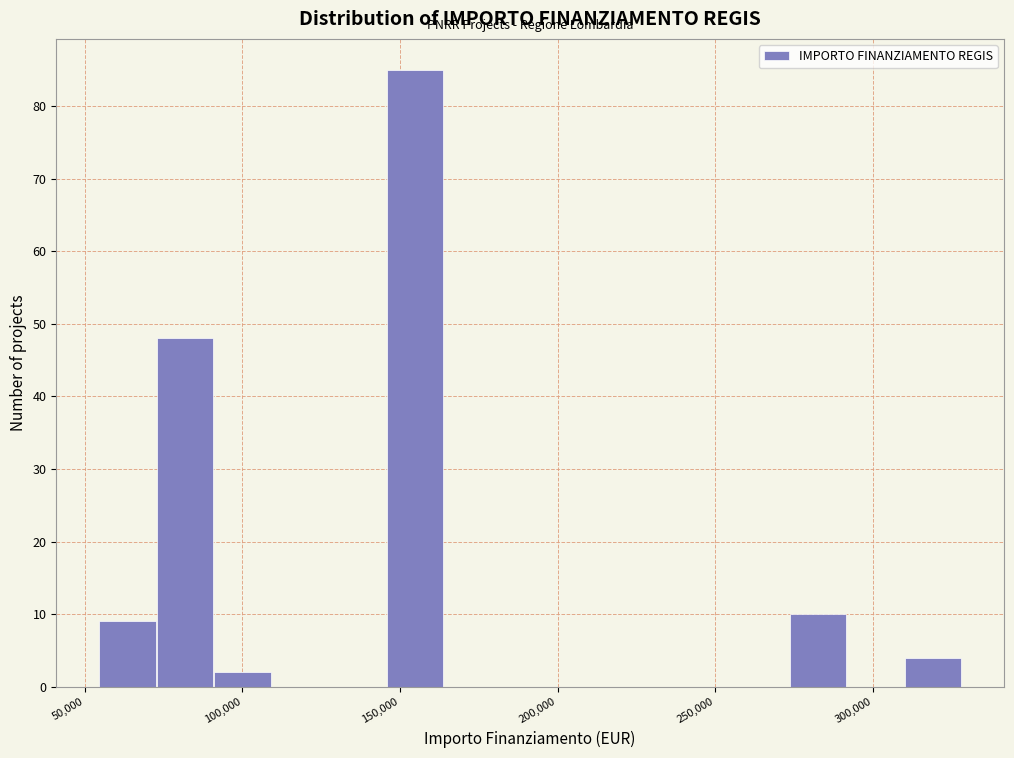

Read against the x-axis, roughly where is the centre of the tallest bar?

155000